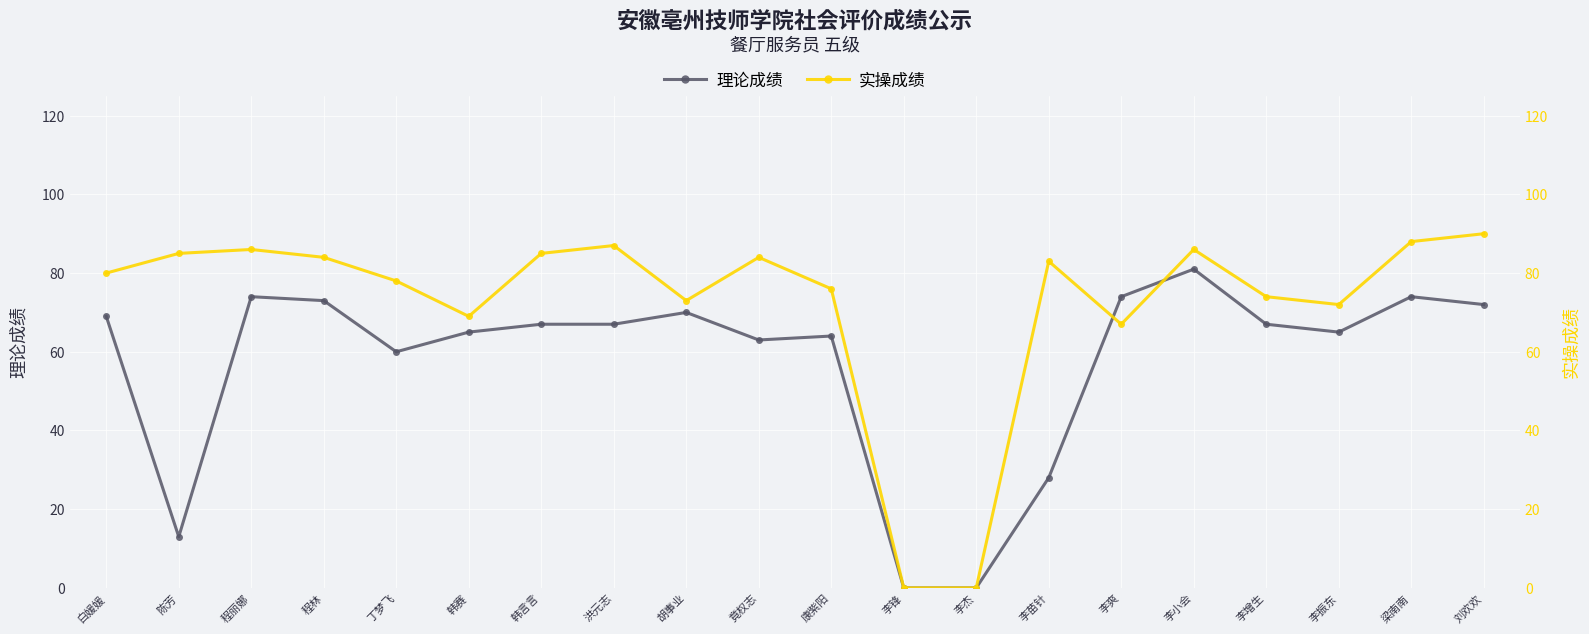

What is the difference between the second highest and minimum values in the 实操成绩 series?

88